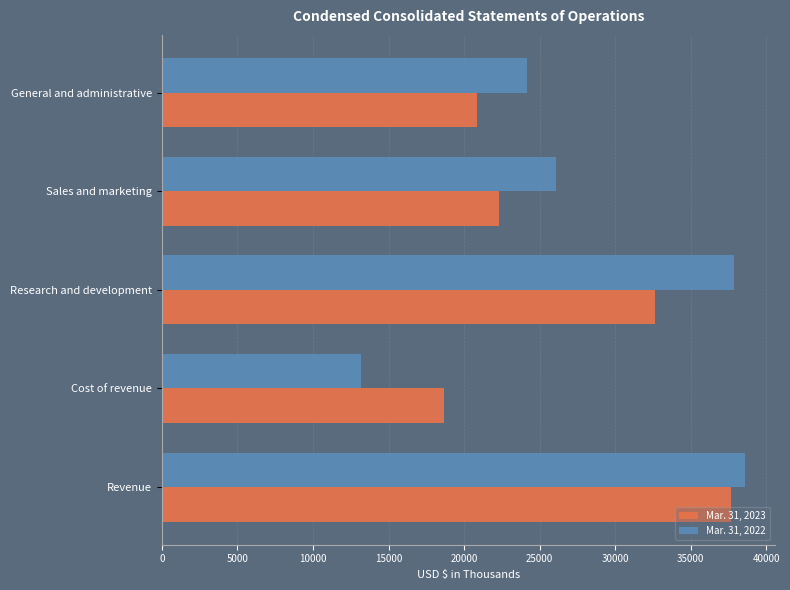

What is the difference between the highest and lowest values at Sales and marketing?

3785